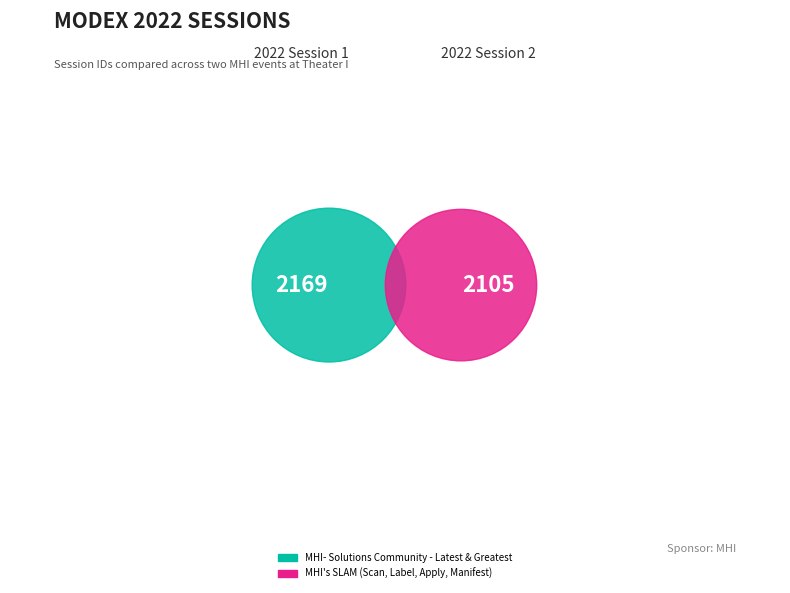

What is the change in value from MHI- Solutions Community - Latest & Greatest to MHI's SLAM (Scan, Label, Apply, Manifest)?

-64